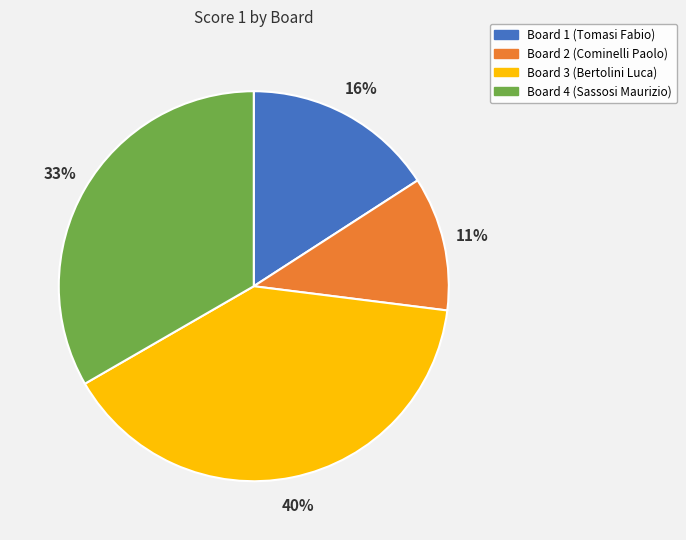

Rank the categories by value from lowest to highest.

Board 2 (Cominelli Paolo), Board 1 (Tomasi Fabio), Board 4 (Sassosi Maurizio), Board 3 (Bertolini Luca)